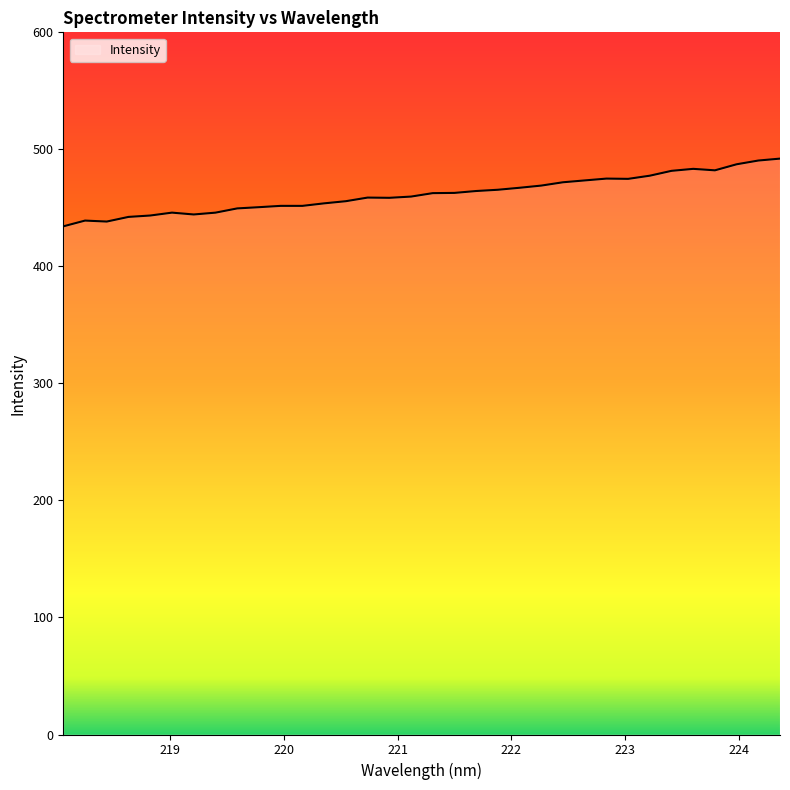

What is the greatest value displayed?

492.1